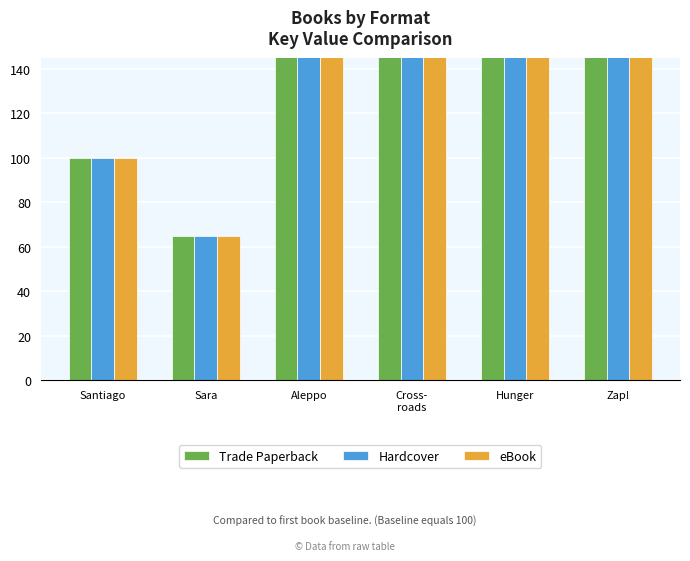

Rank the series at Hunger from highest to lowest value.

Trade Paperback, Hardcover, eBook